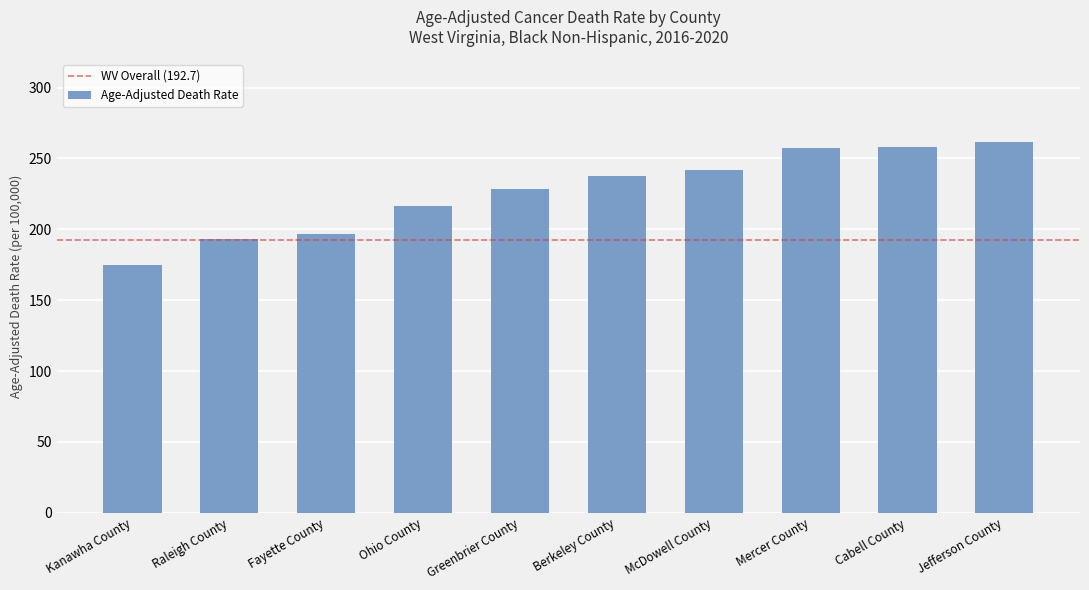

What is the average value?

226.6